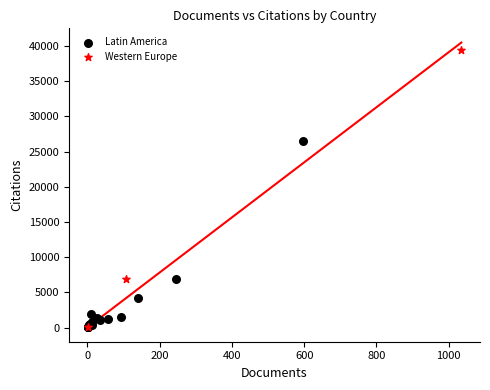

Which series has the widest spread of Y values?

Western Europe